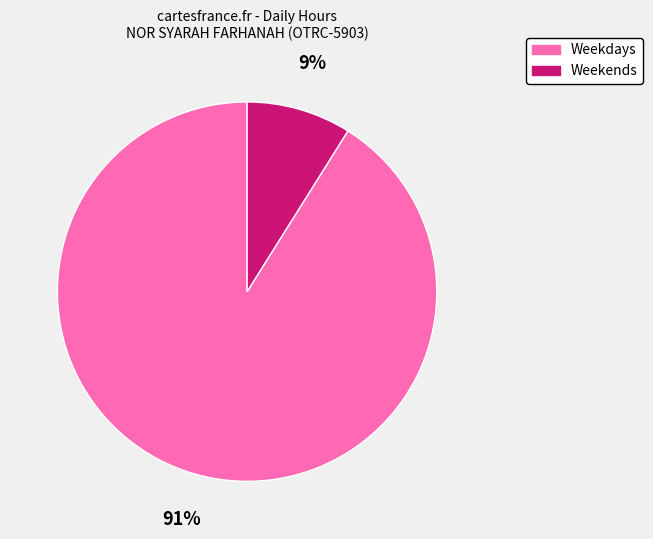

Is there any slice that represents more than half of the pie?

Yes